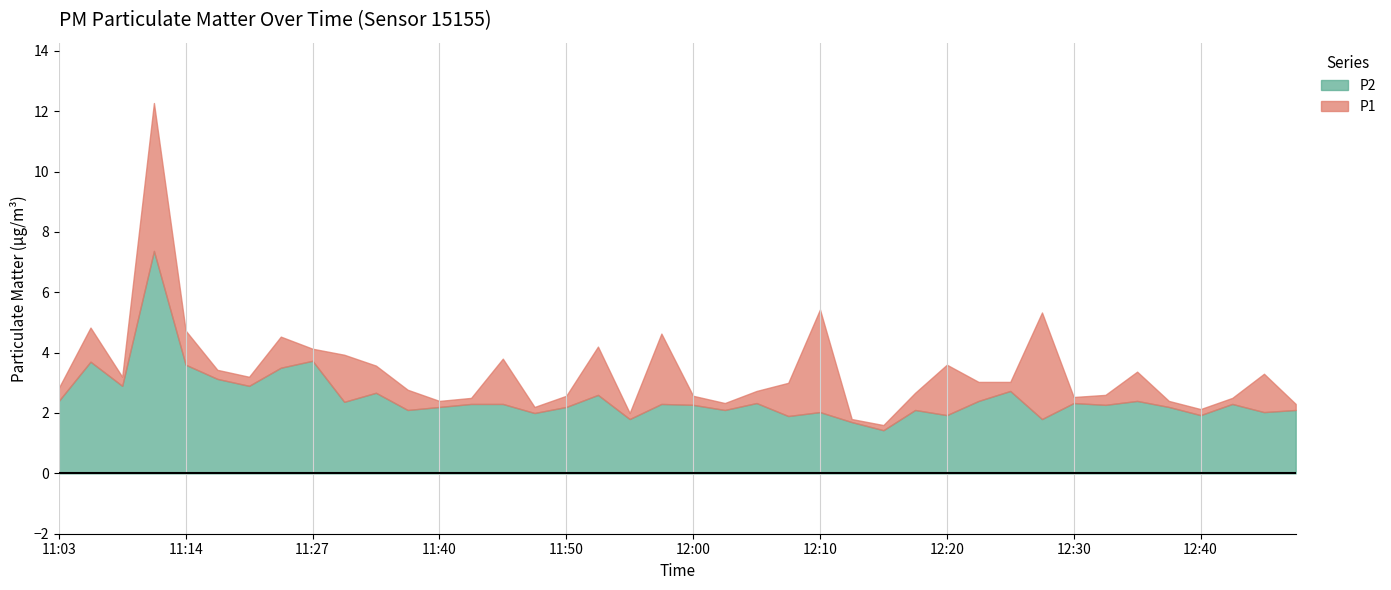

Between 11:40 and 12:00, which series saw the biggest shift?

P1